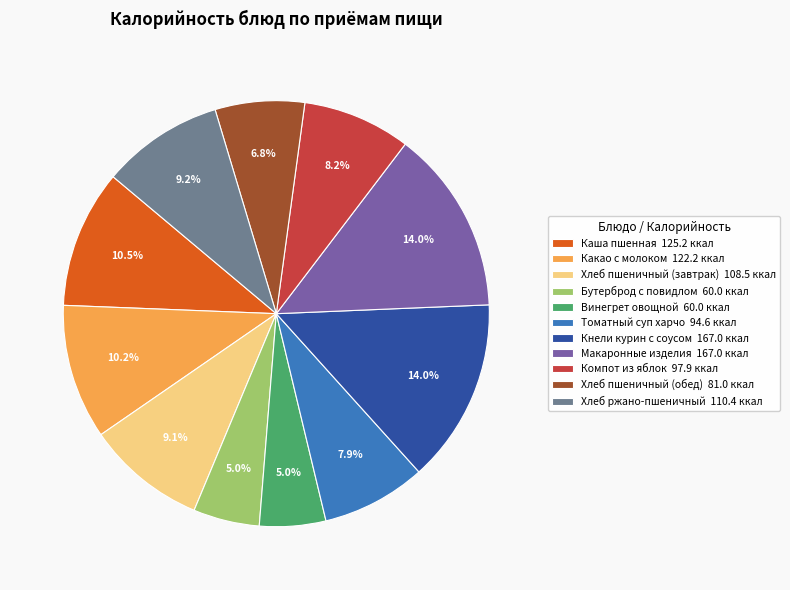

True or false: Хлеб пшеничный (обед) accounts for 7% of the total.

True